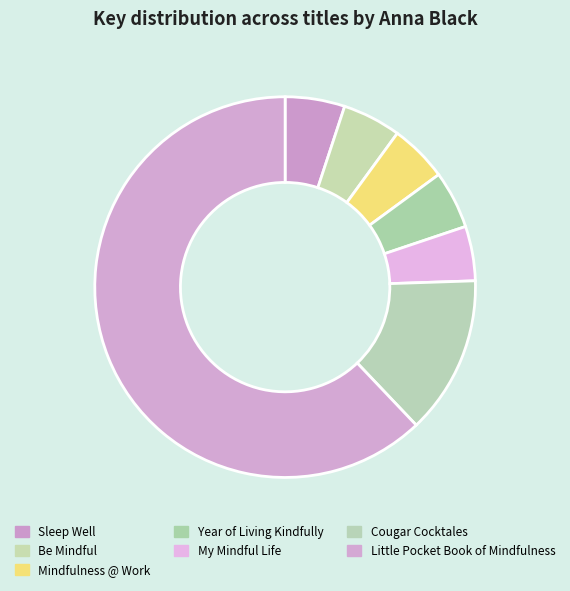

Count the number of slices in the pie.

7